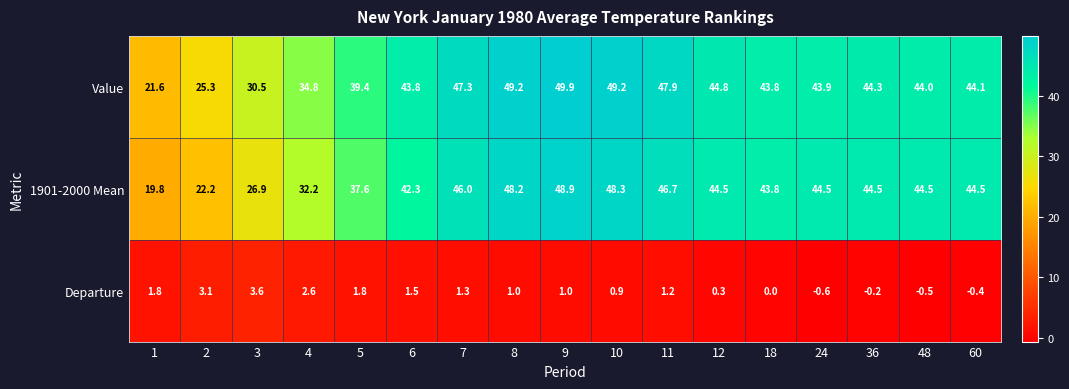

What value does the 1901-2000 Mean series have at 18?

43.8